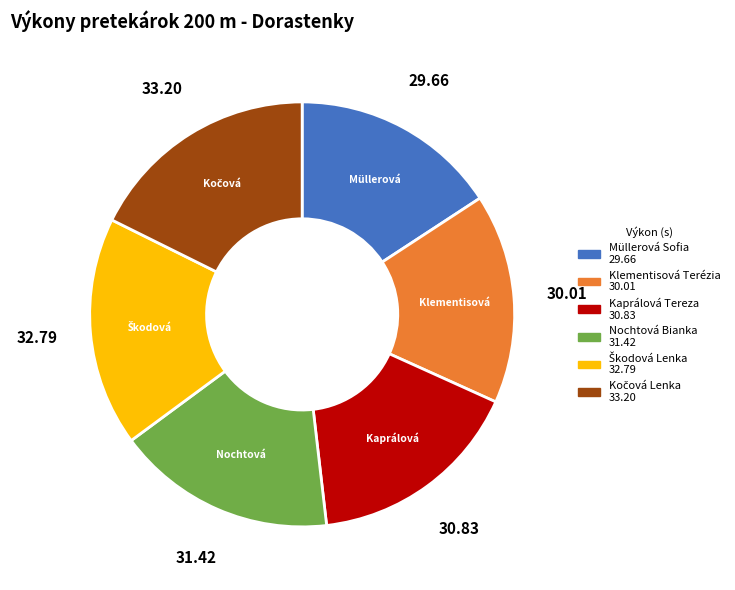

Is there a majority slice in this chart?

No